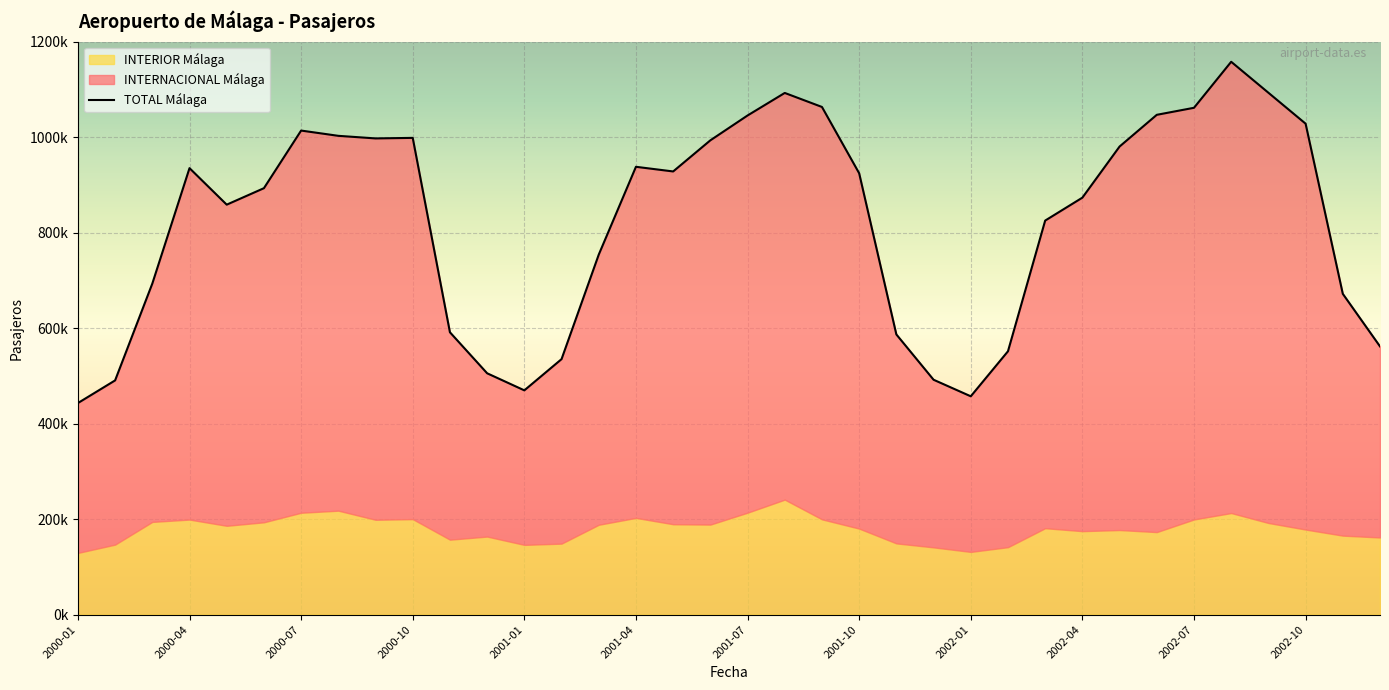

At 2000-02, list the series in order from smallest to largest.

INTERIOR Málaga, INTERNACIONAL Málaga, TOTAL Málaga